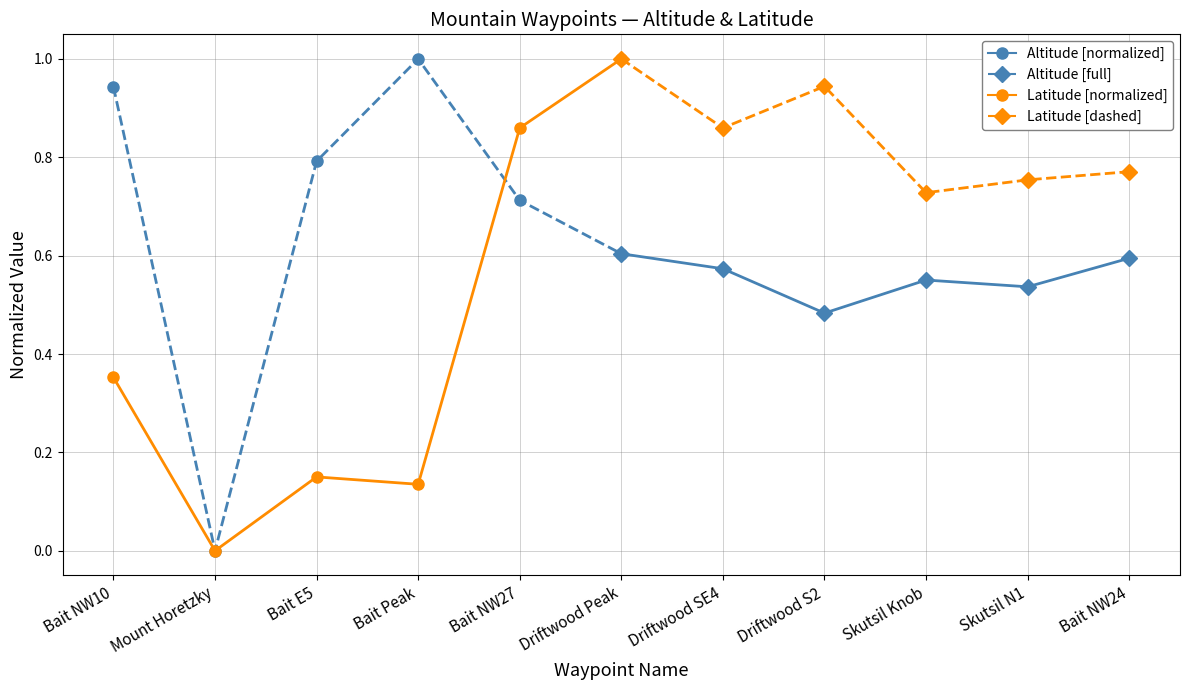

How many interior local valleys does the Altitude [full] series have?

2